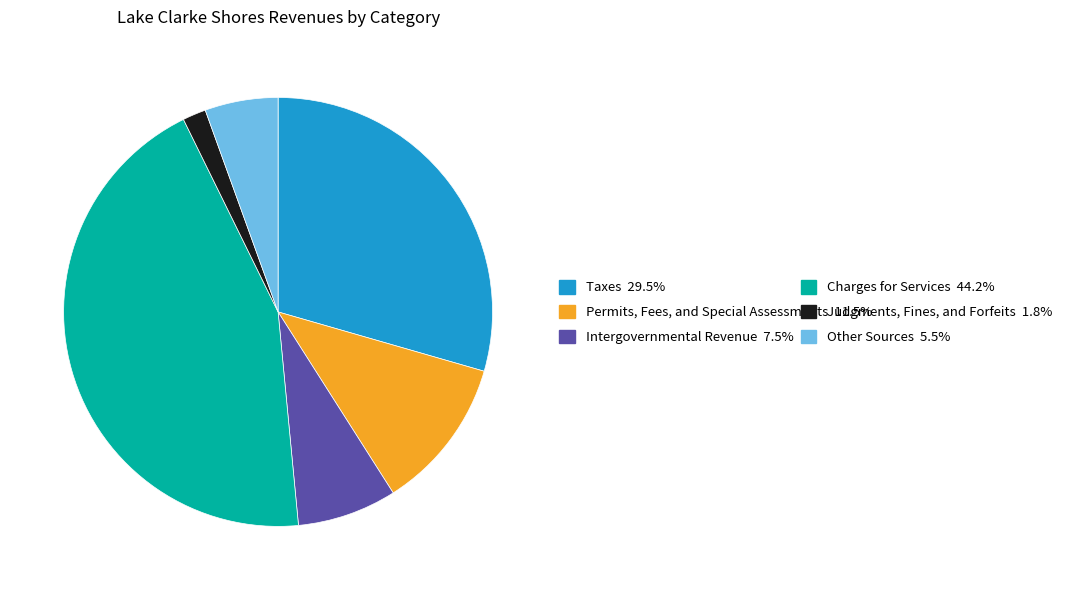

Is there a majority slice in this chart?

No